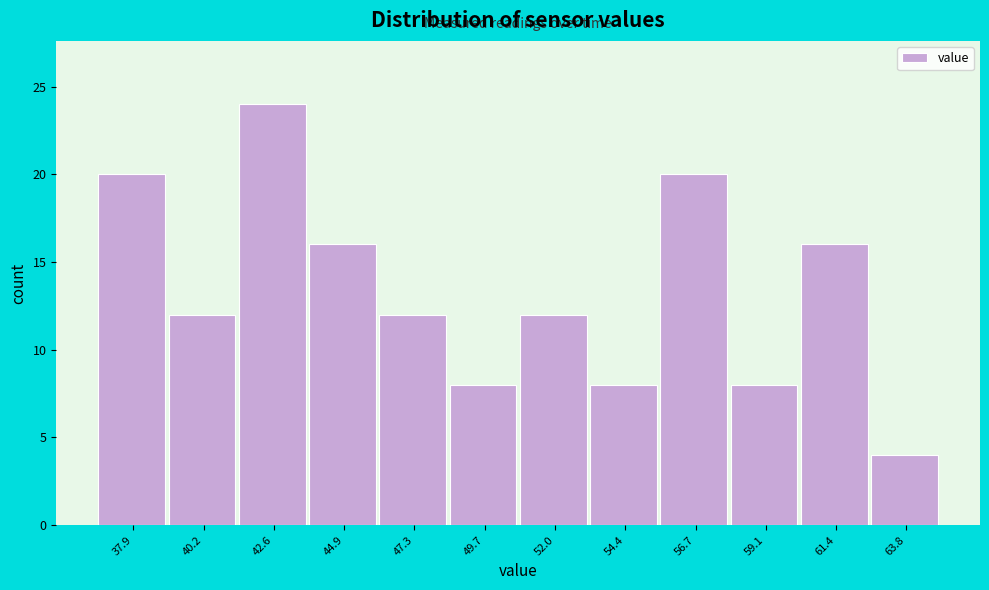

Reading left to right, list all the values displayed in this chart.

37.9=20	40.2=12	42.6=24	44.9=16	47.3=12	49.7=8	52.0=12	54.4=8	56.7=20	59.1=8	61.4=16	63.8=4